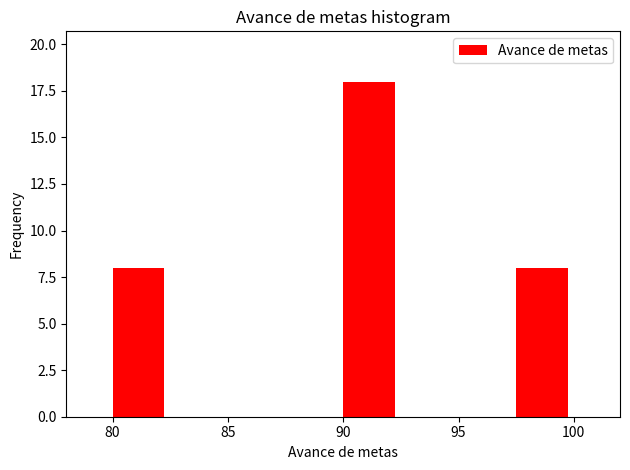

How tall is the bar that spans 97.5 to 100.0 on the x-axis? The values are not printed on the chart, so give them approximately, as read against the axis.

8